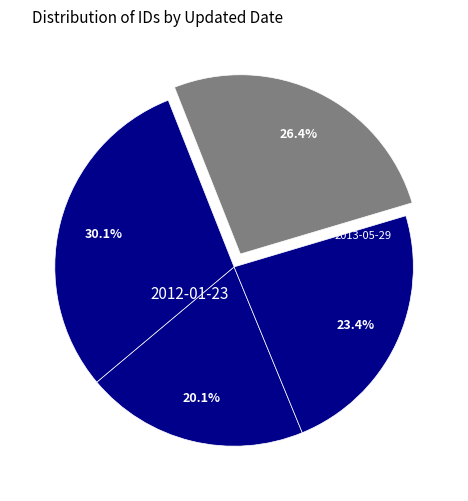

How many segments does this pie chart have?

4